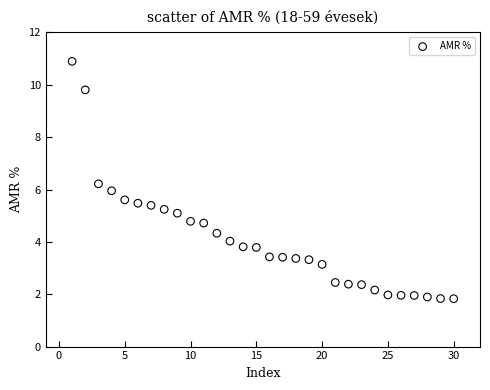

What is the range of Y values (max minus min)?

9.1